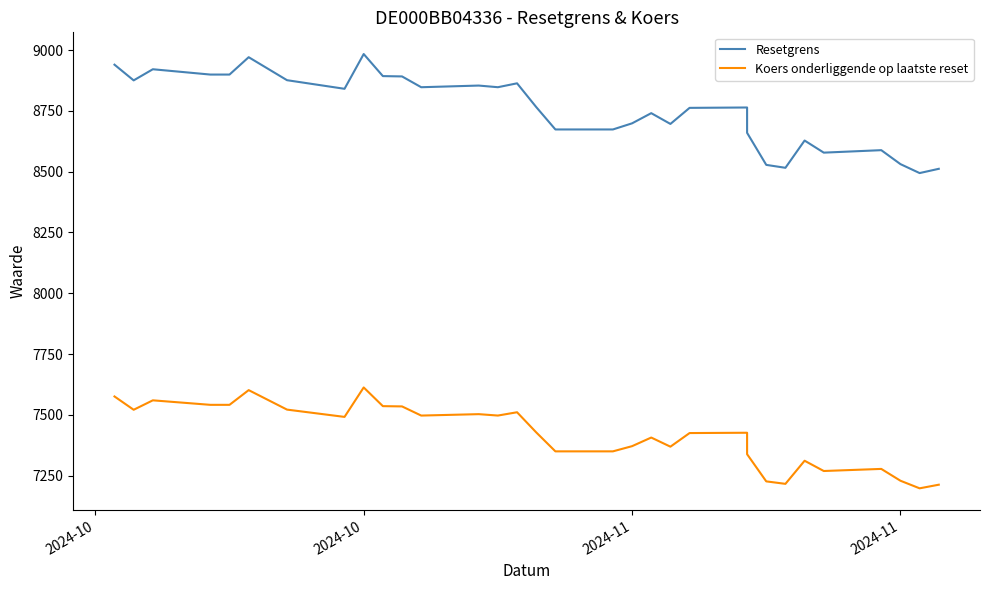

True or false: Koers onderliggende op laatste reset and Resetgrens intersect in this chart.

False